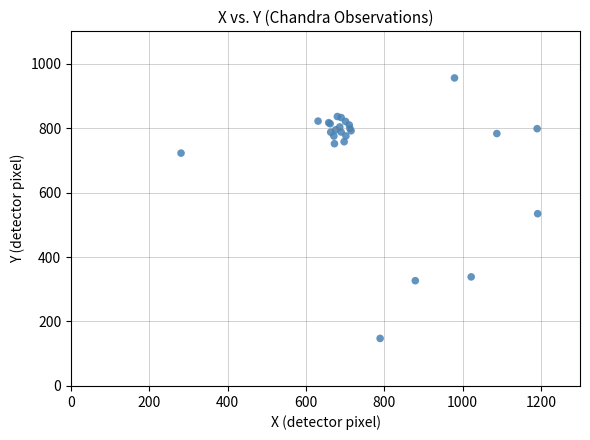

What Y value in the scatter plot is closest to 551?

534.4